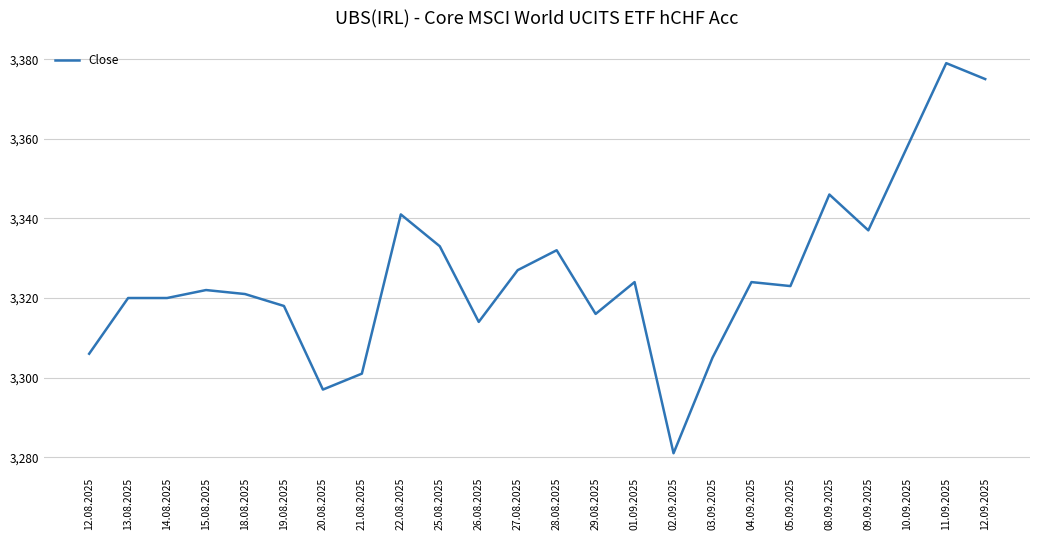

Which has a higher value, 10.09.2025 or 09.09.2025?

10.09.2025